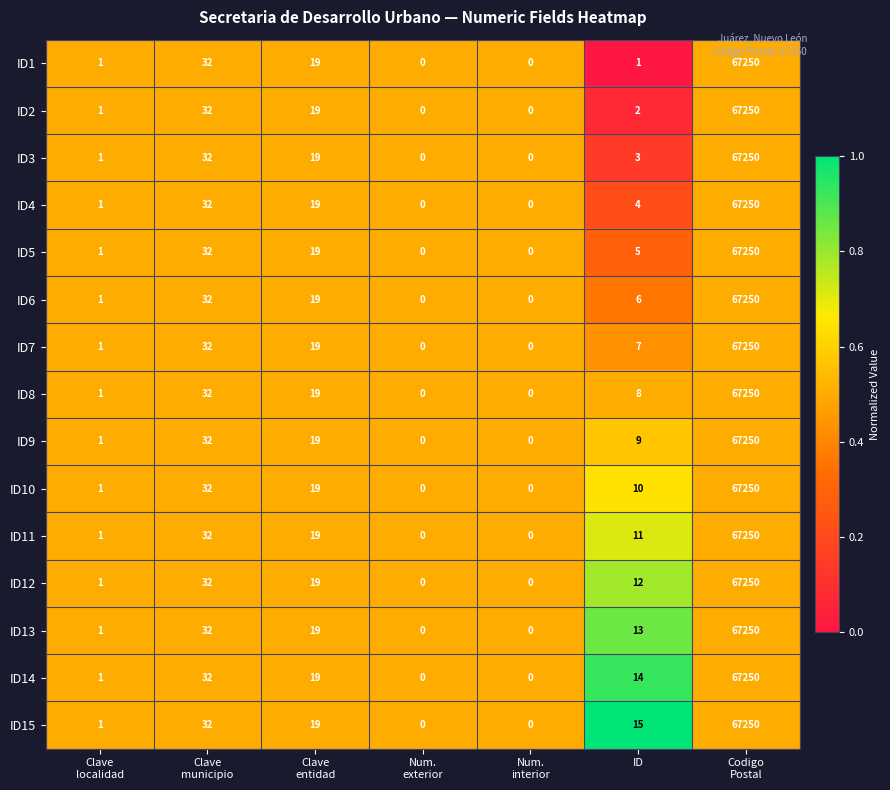

True or false: ID1 has a value of 1 at ID.

True